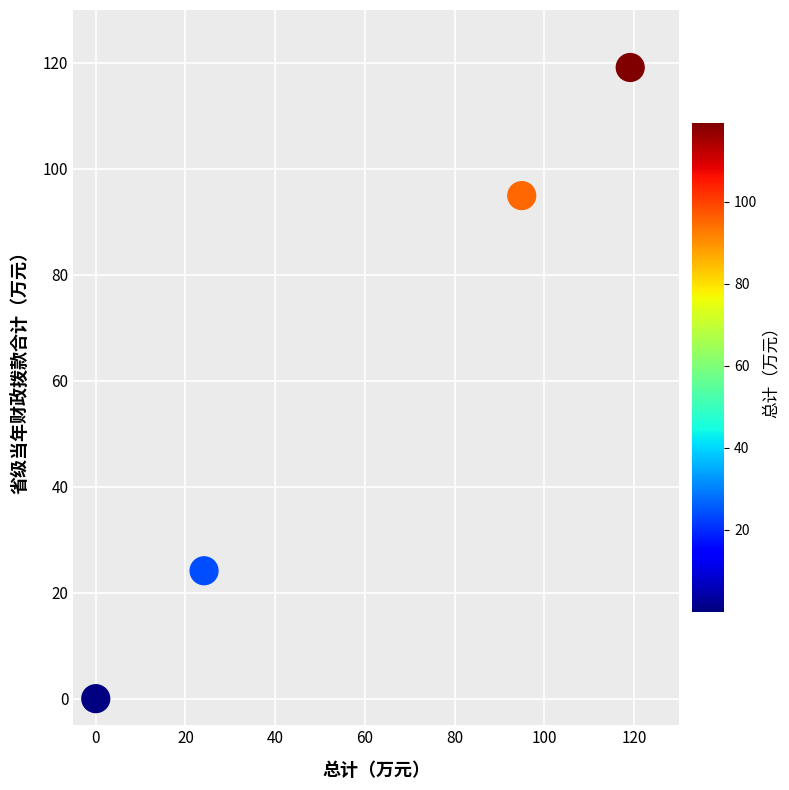

What is the range of Y values (max minus min)?

119.1